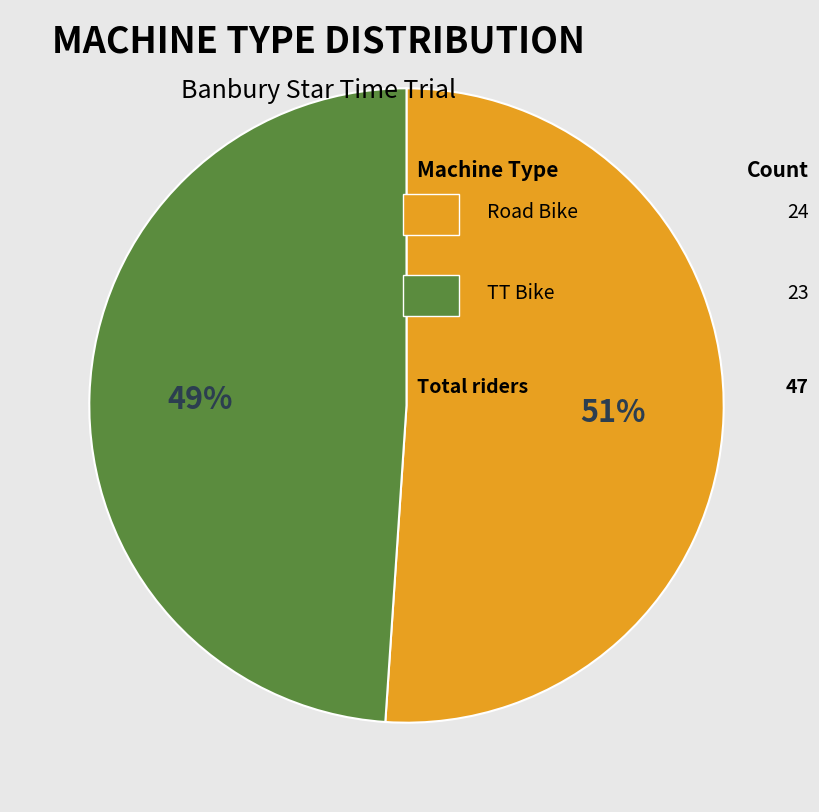

Is there any slice that represents more than half of the pie?

Yes